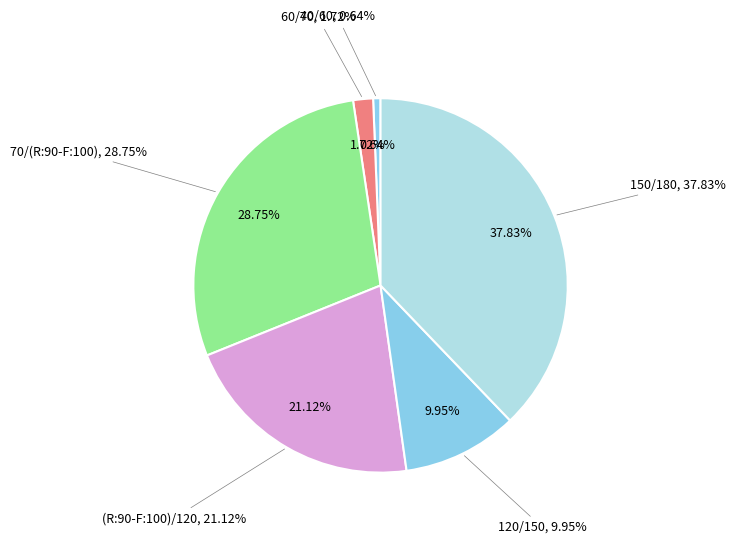

To the nearest percent, what is the combined percentage of 150/180 and 70/(R:90-F:100)?

67%